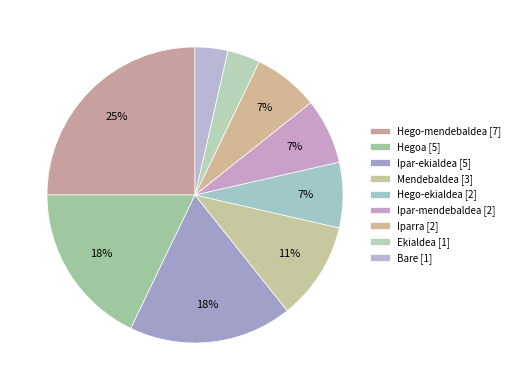

Which category has the biggest portion of the pie?

Hego-mendebaldea